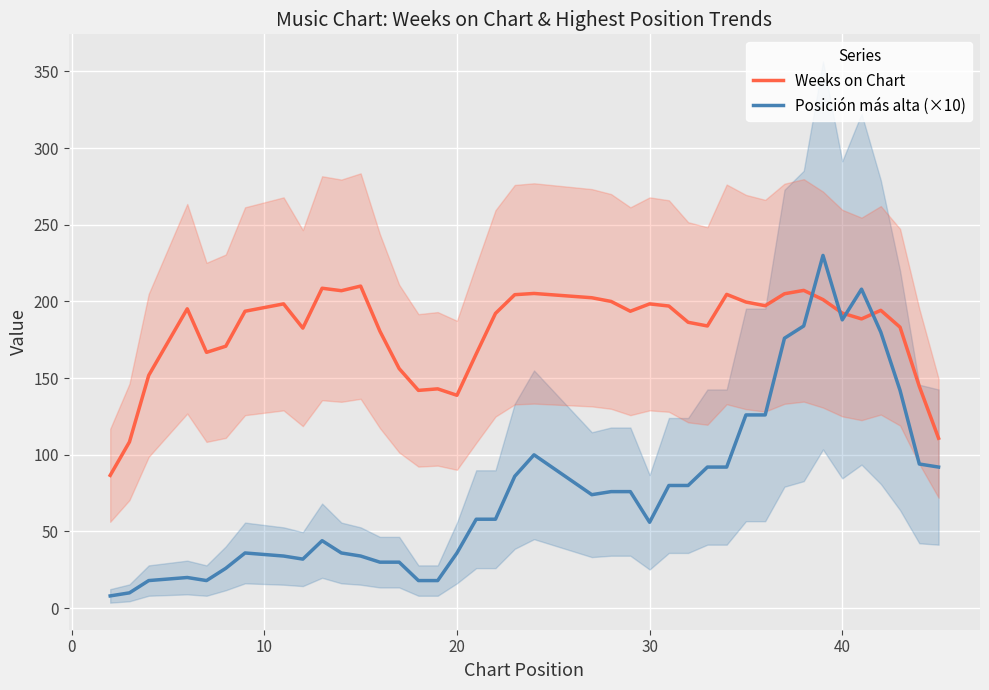

Which series ends up on top after the final intersection of Posición más alta (×10) and Weeks on Chart?

Weeks on Chart